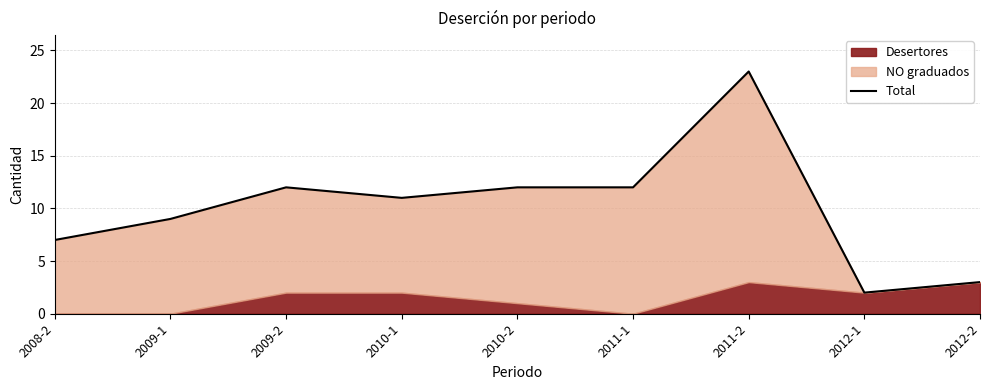

What is the difference between the second highest and minimum values?

10